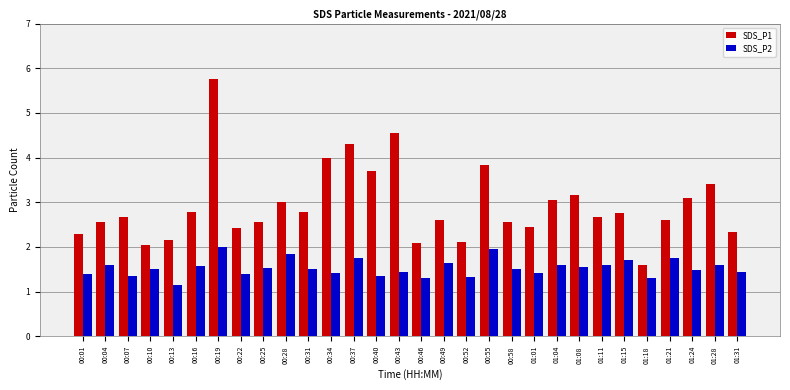

What is the difference between the maximum and second lowest values in the SDS_P2 series?

0.7